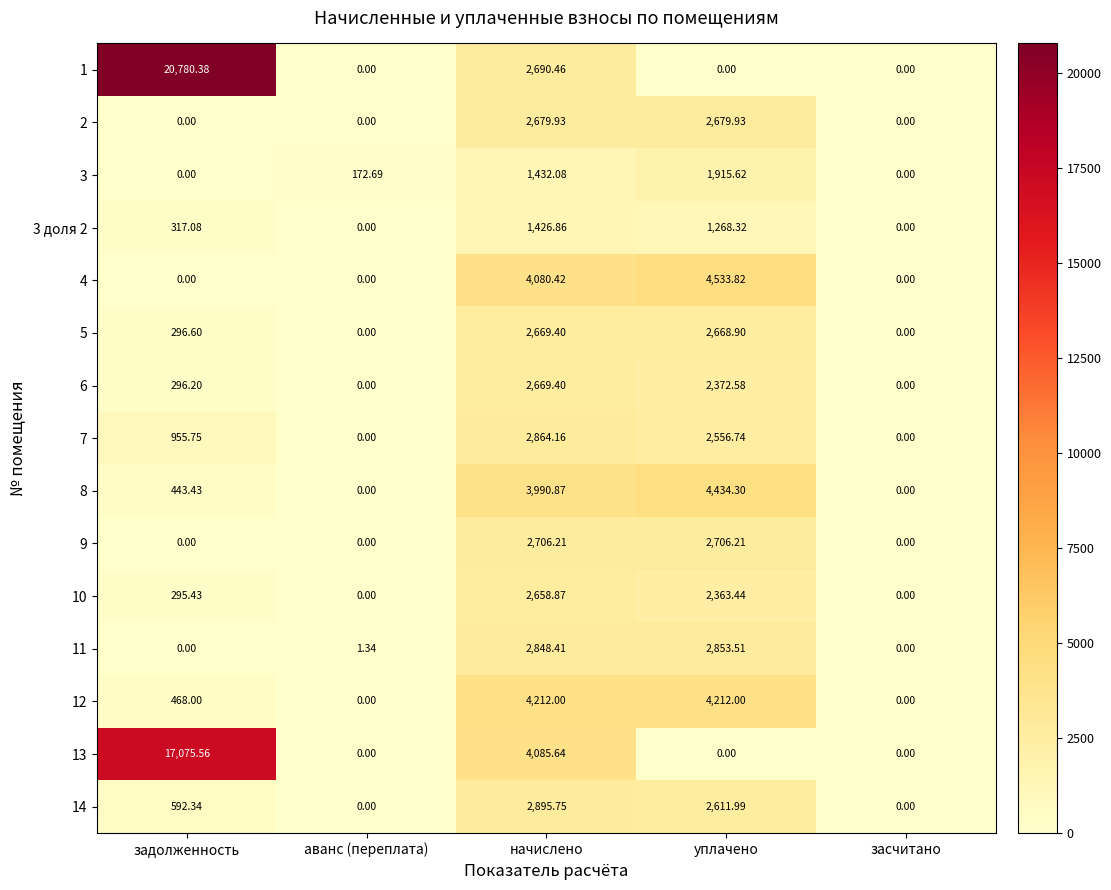

At which category is the sum across all series the highest?

начислено